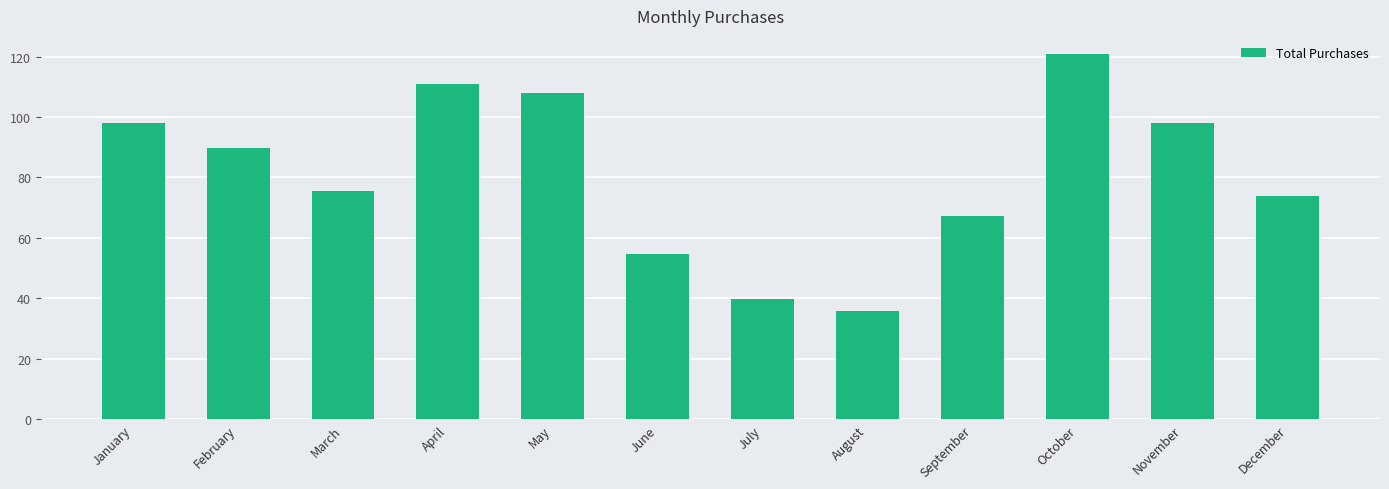

How many categories are shown in the chart?

12